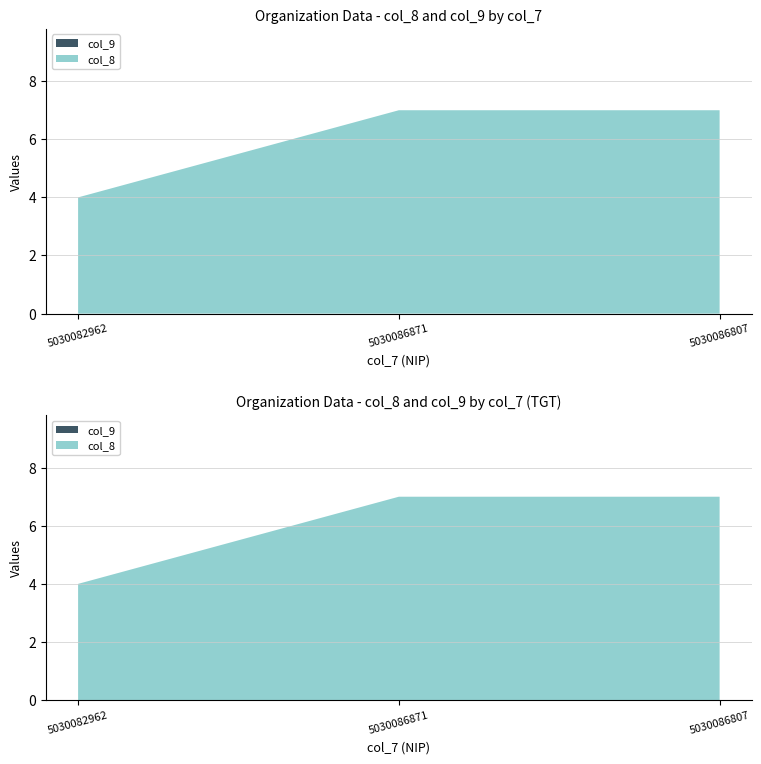

Reading left to right, transcribe all the data shown in this chart.

col_8: 5030082962=4	5030086871=7	5030086807=7
col_9: 5030082962=0	5030086871=0	5030086807=0